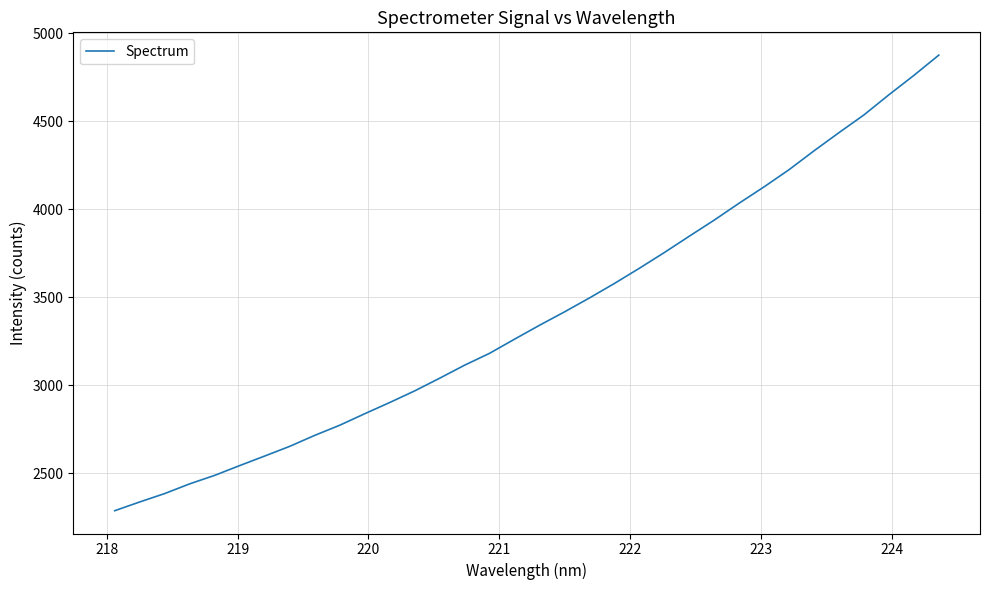

What is the smallest value displayed?

2286.6